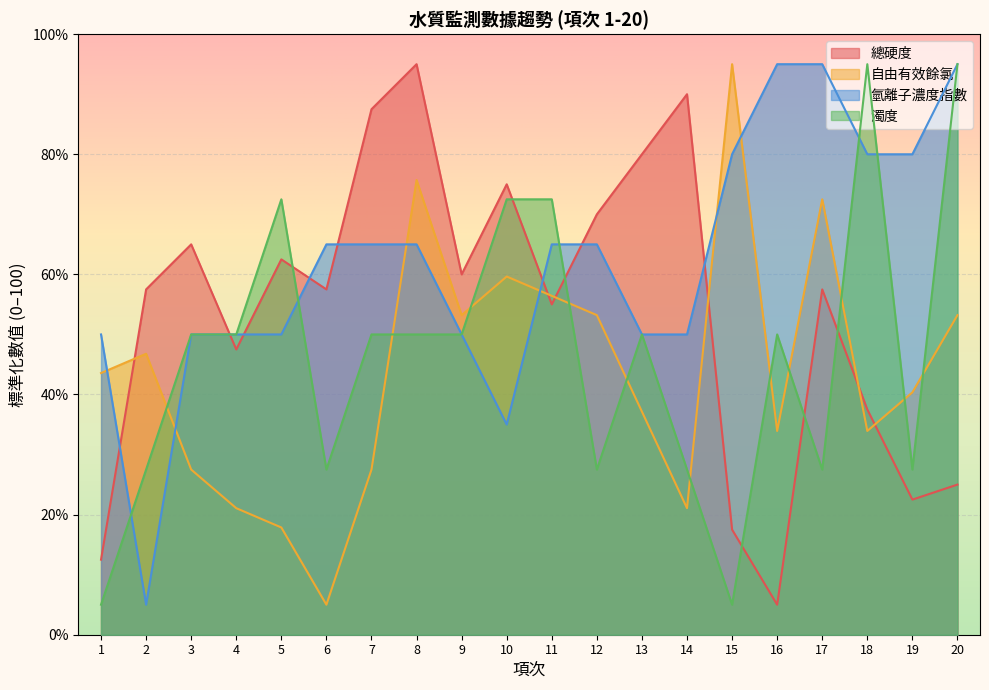

Where is the first local maximum for 濁度?

5